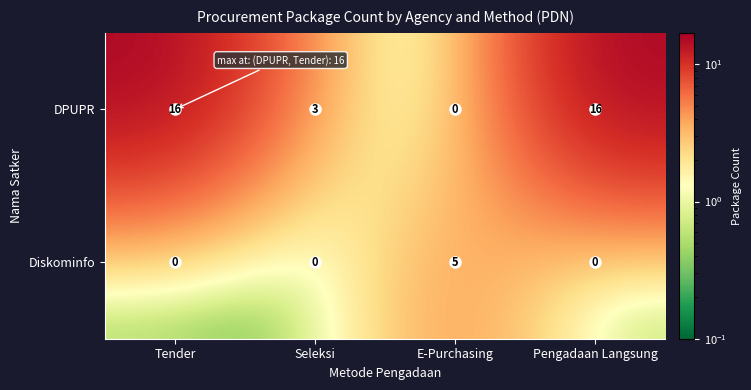

At how many categories does at least one series exceed 13?

2